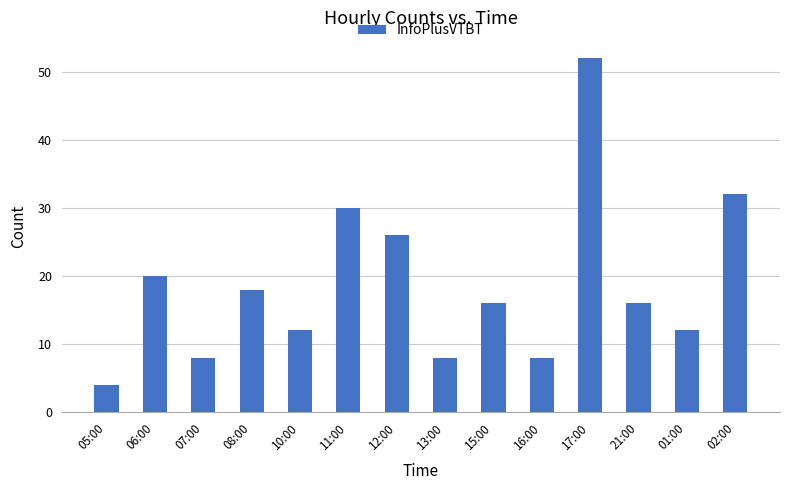

What value does the data have at 06:00?

20